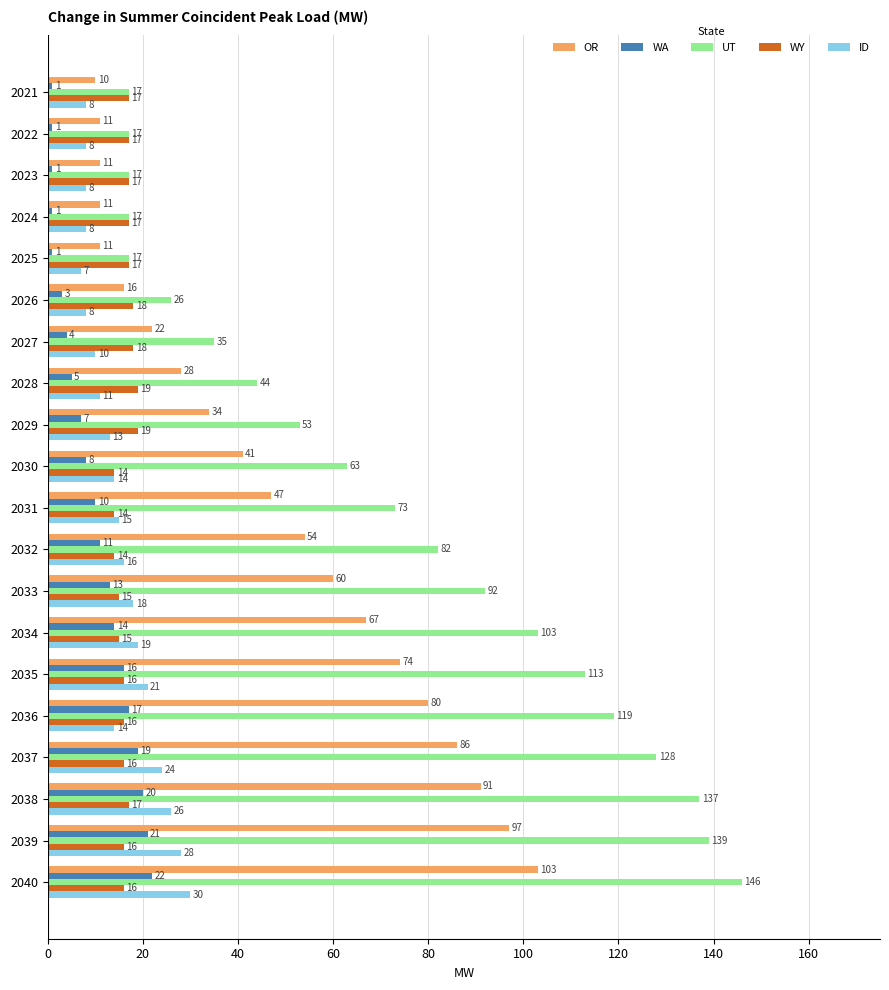

Which series has the largest range (max minus min)?

UT